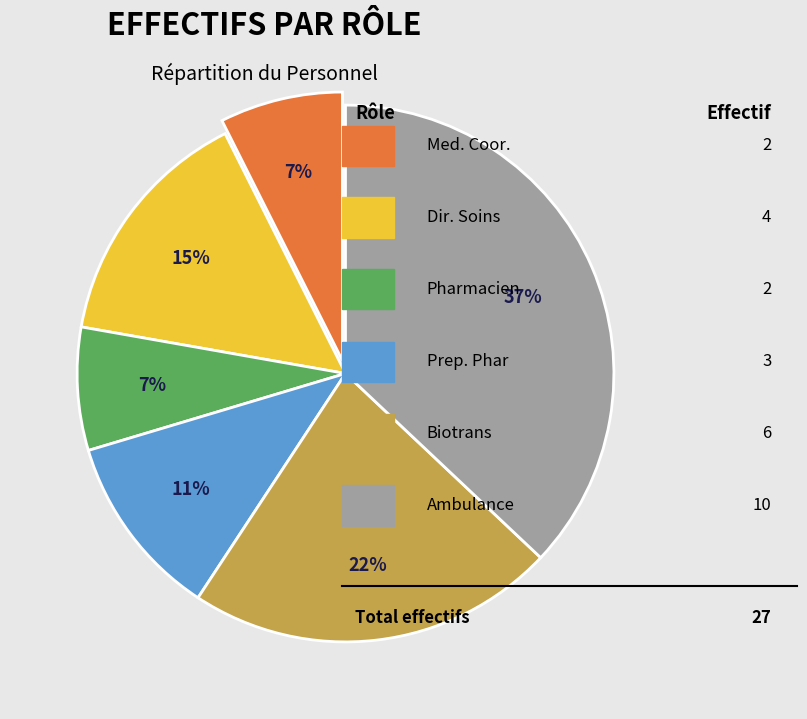

Is there any slice that represents more than half of the pie?

No